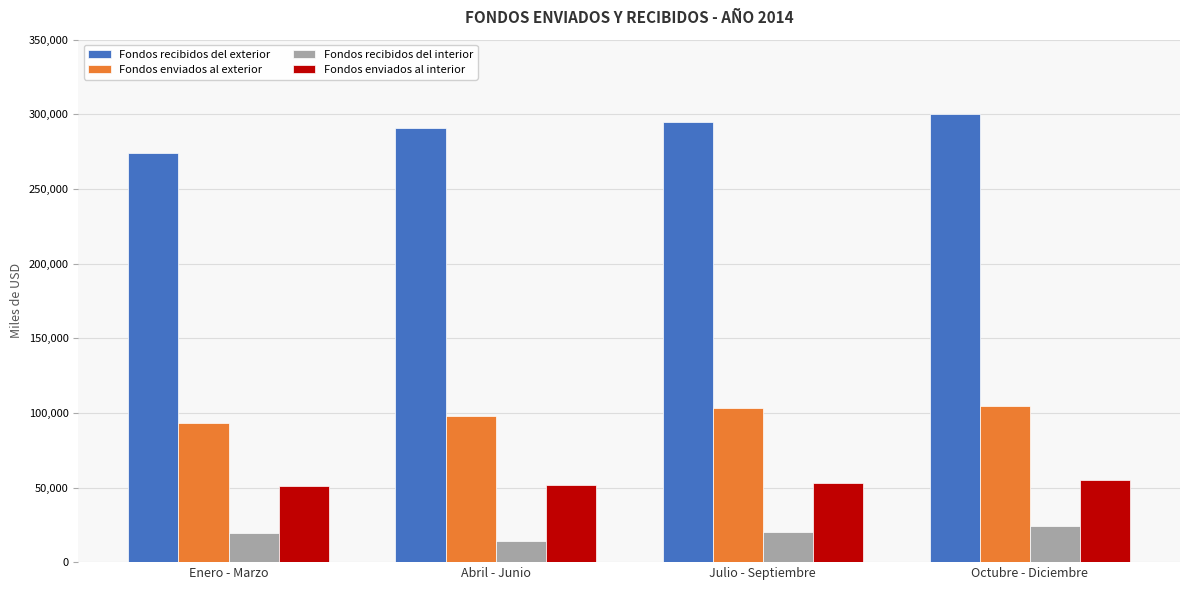

What is the approximate value of Fondos recibidos del interior at Julio - Septiembre?

20068.6